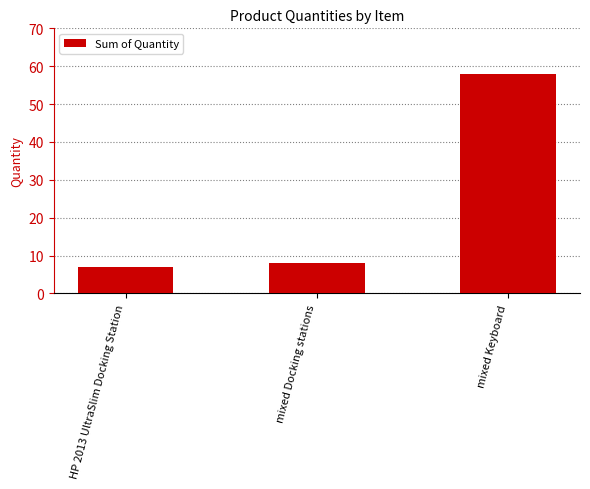

What is the change in value from HP 2013 UltraSlim Docking Station to mixed Docking stations?

+1